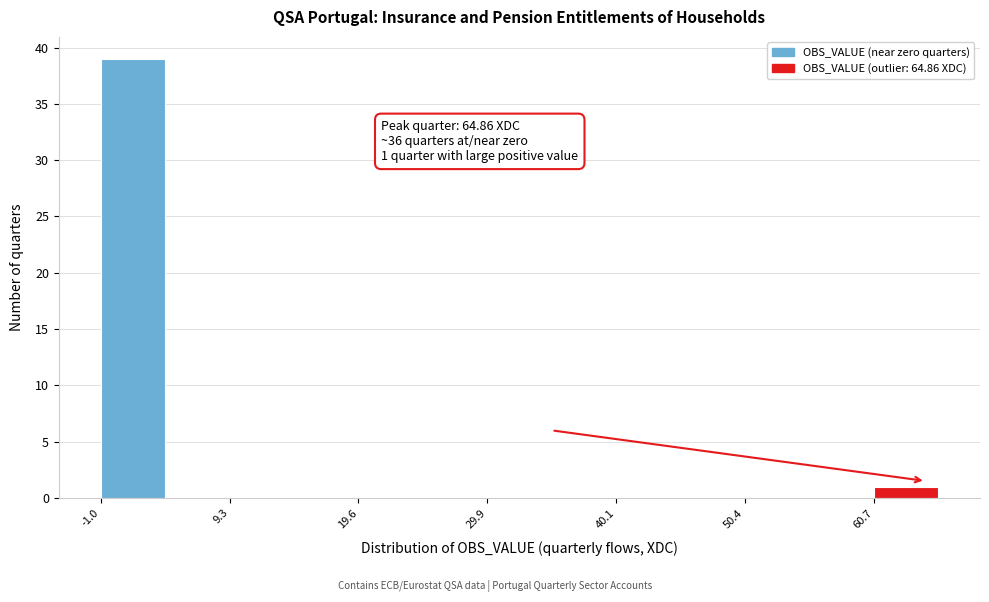

Read against the x-axis, roughly where is the centre of the tallest bar?

2